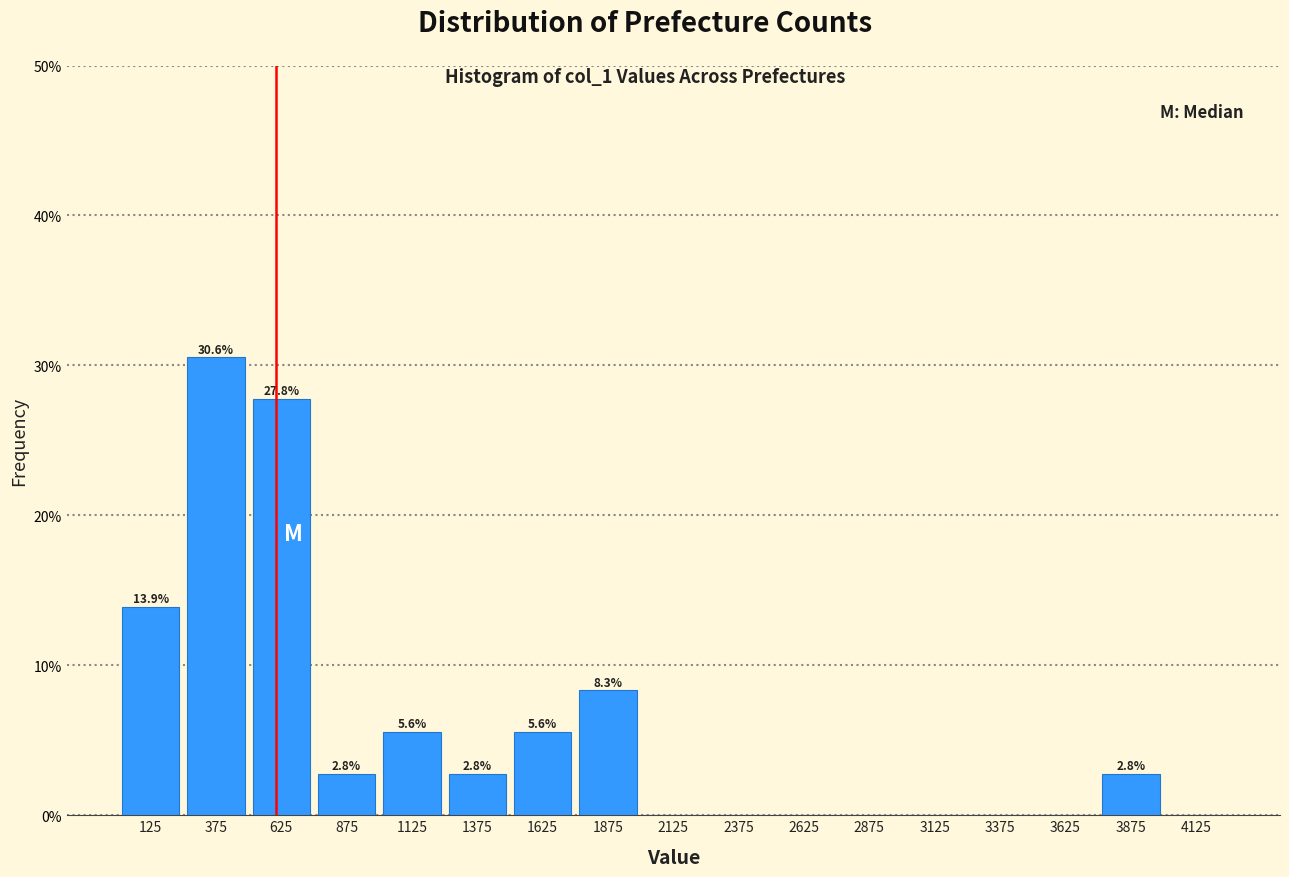

Over which range of the x-axis is the bar tallest?

250 to 500